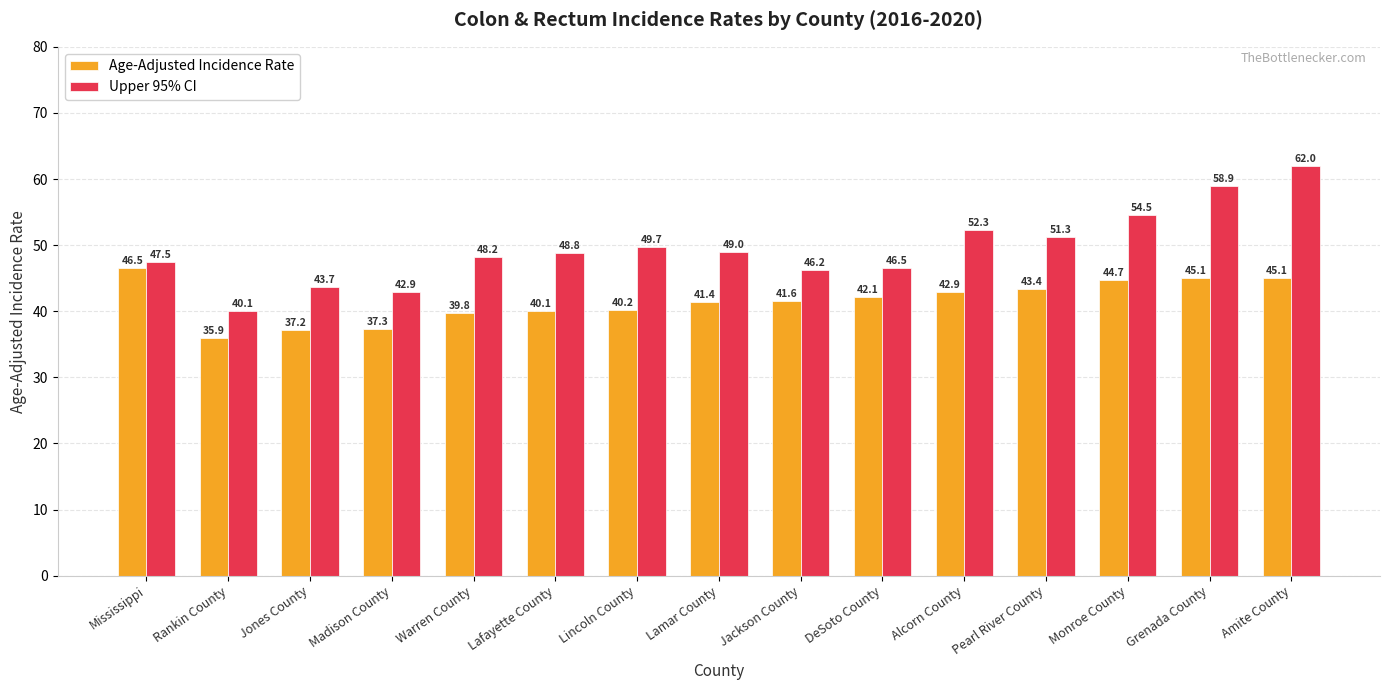

Rank the categories by Upper 95% CI value from lowest to highest.

Rankin County, Madison County, Jones County, Jackson County, DeSoto County, Mississippi, Warren County, Lafayette County, Lamar County, Lincoln County, Pearl River County, Alcorn County, Monroe County, Grenada County, Amite County